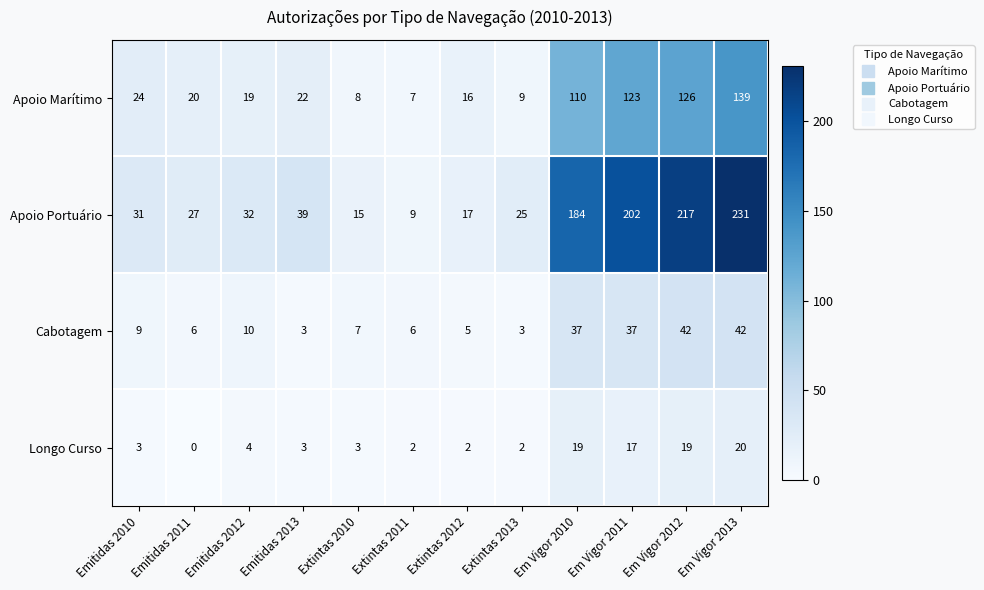

True or false: Cabotagem has a value of 7 at Extintas 2010.

True